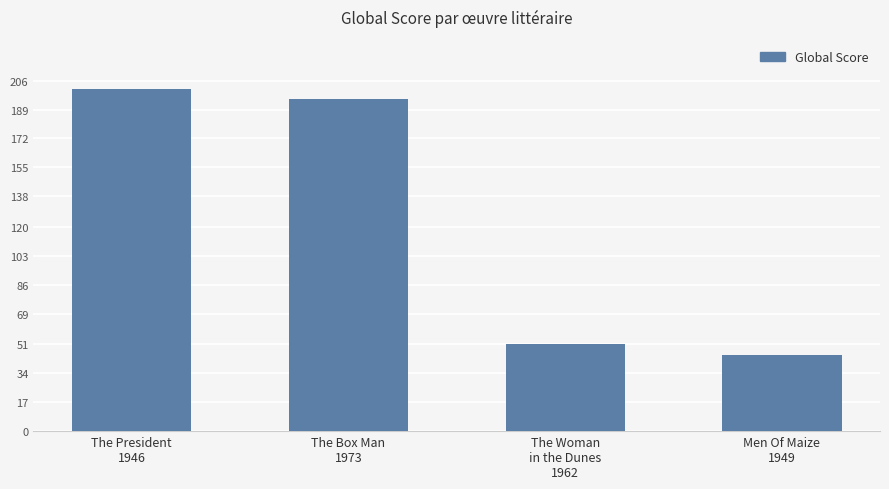

Is it true that the value at The Woman
in the Dunes
1962 is 51?

True